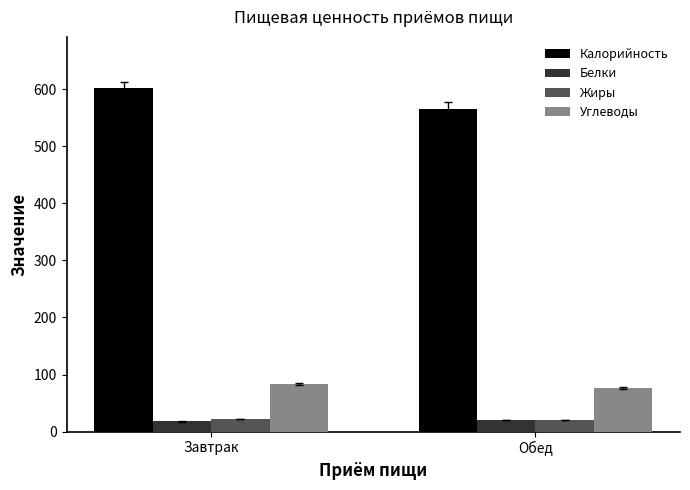

Which label corresponds to the largest value in the chart?

Завтрак